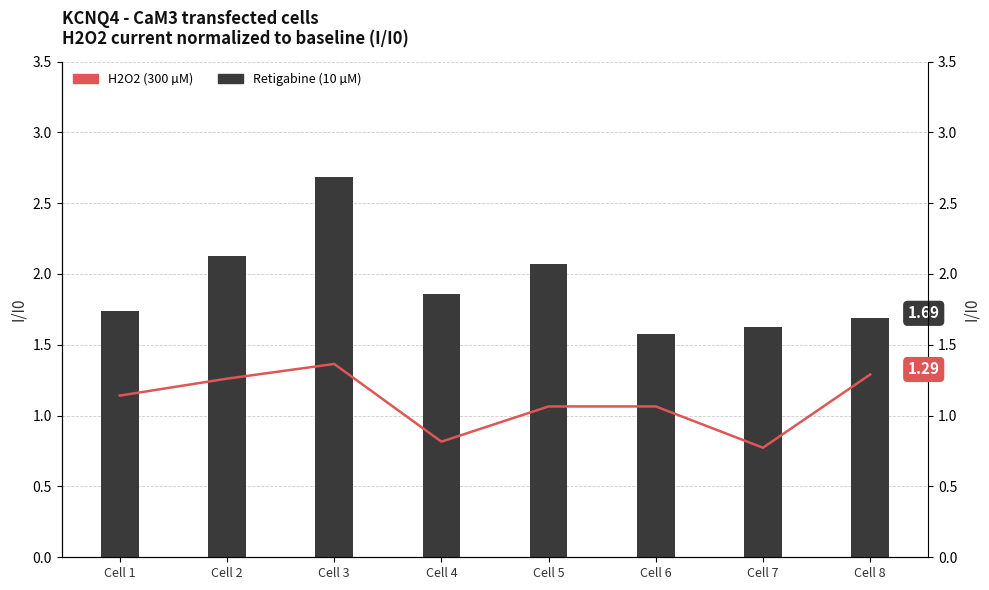

The H2O2 (300 µM) series shows 1.1 at Cell 7. True or false?

False